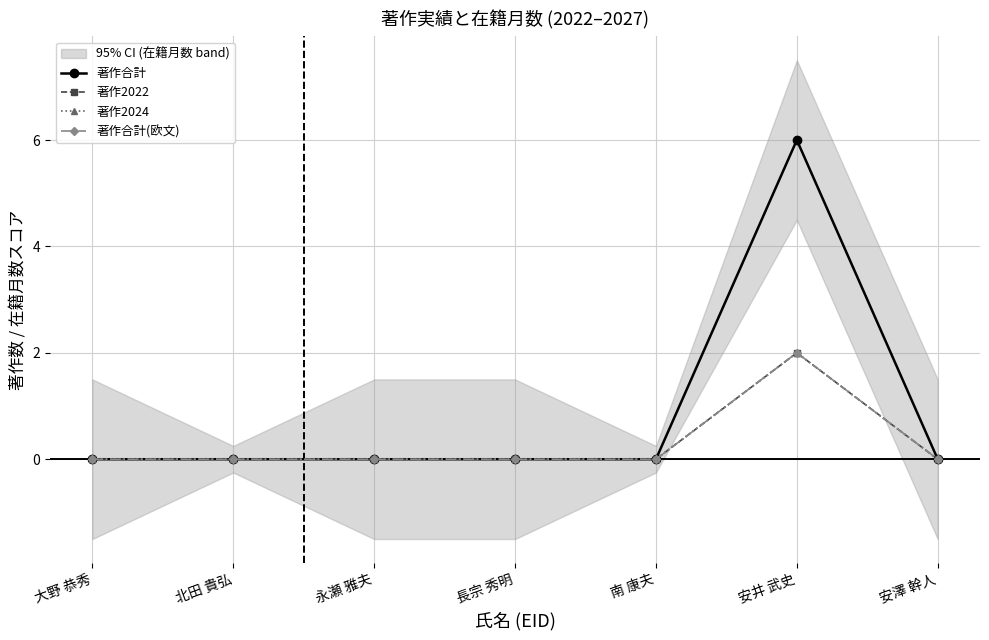

True or false: 著作合計(欧文) has more than 1 points higher than both neighbors.

False